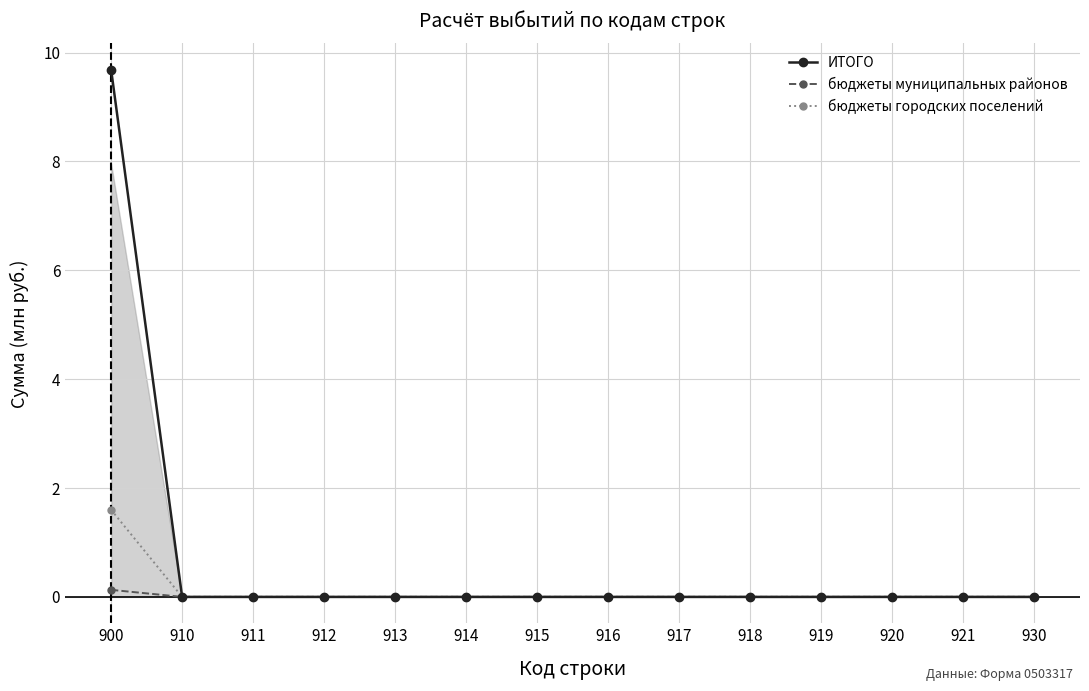

At how many categories does at least one series exceed 2?

1